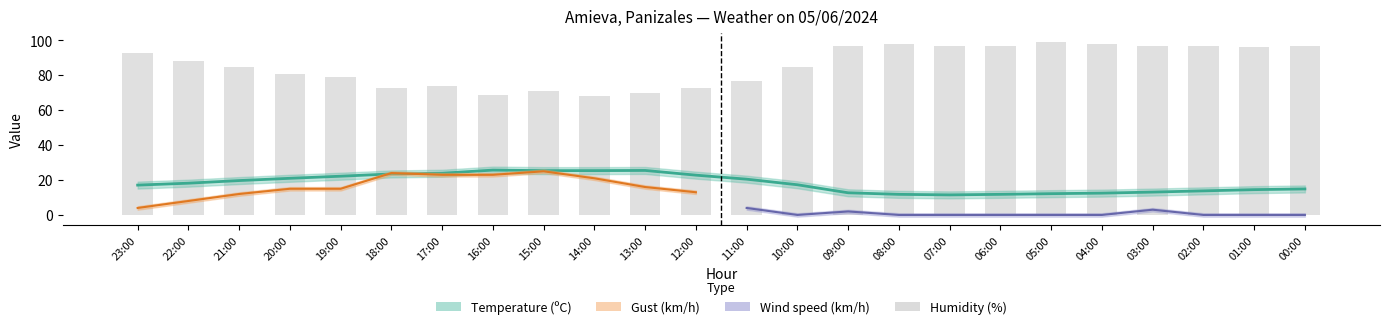

What is the spread (max minus min) of values at 17:00?

50.1